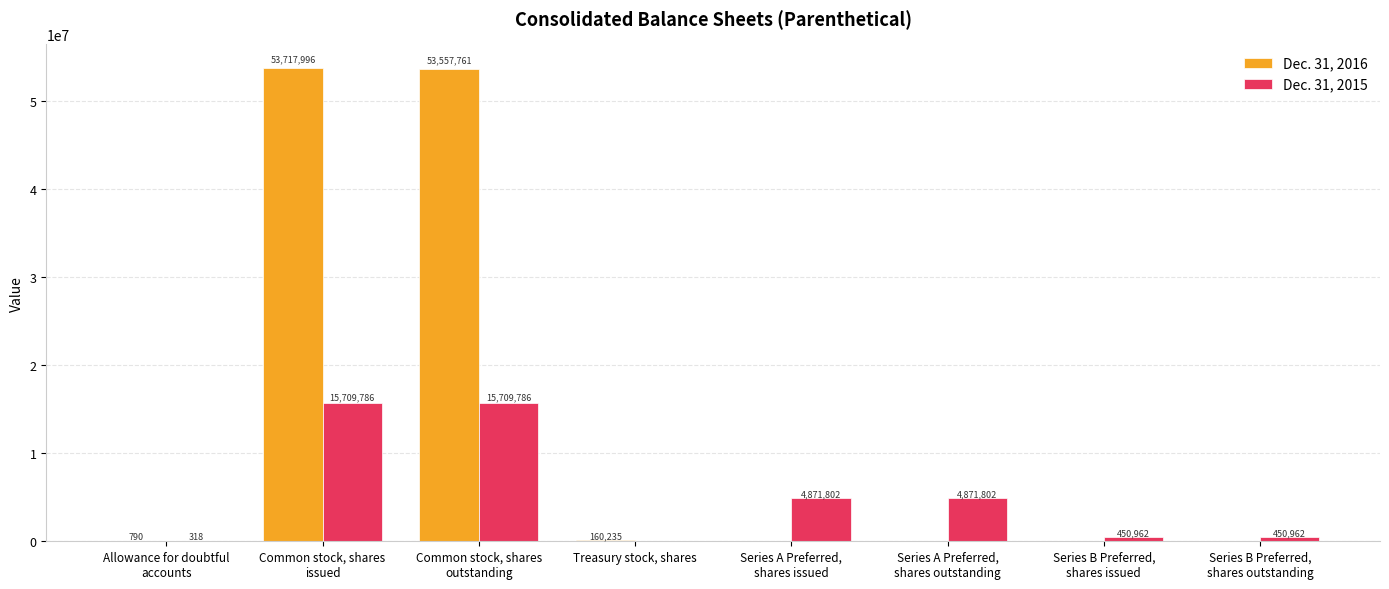

Reading right to left, extract all data points from this chart.

Dec. 31, 2016: 0	0	0	0	160235	53557761	53717996	790
Dec. 31, 2015: 450962	450962	4871802	4871802	0	15709786	15709786	318